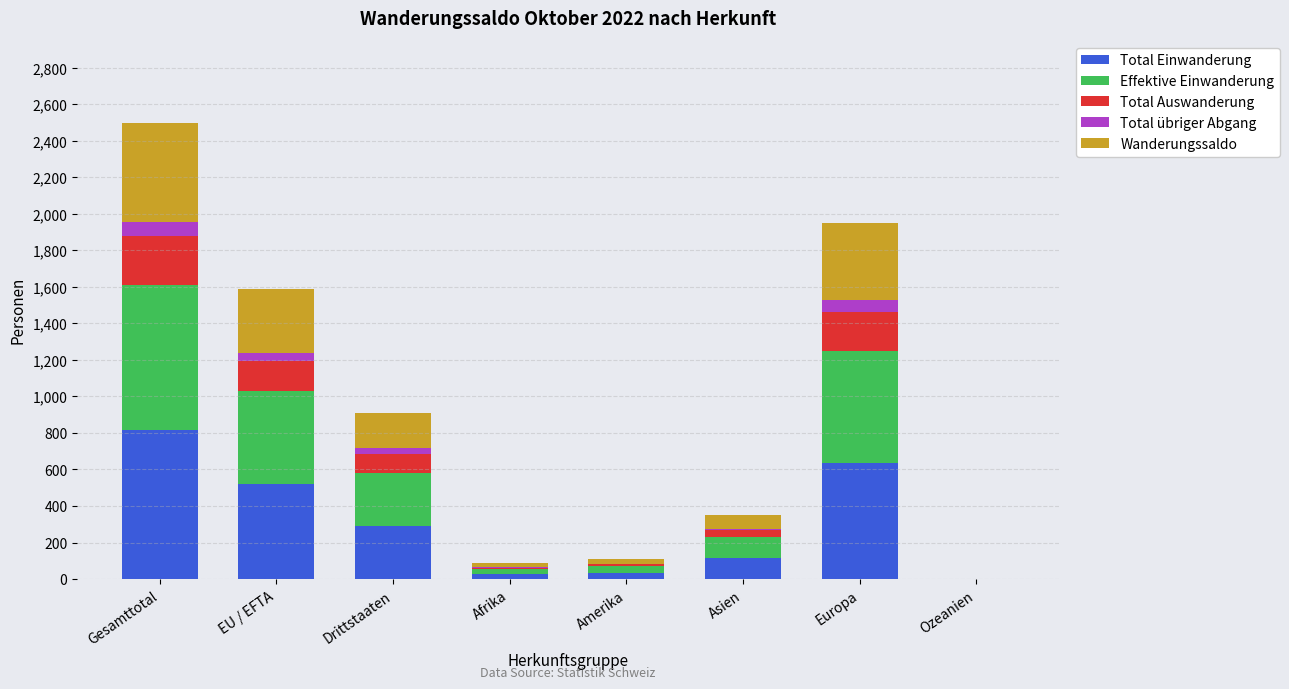

Is it true that Total Einwanderung equals 634 at Europa?

True